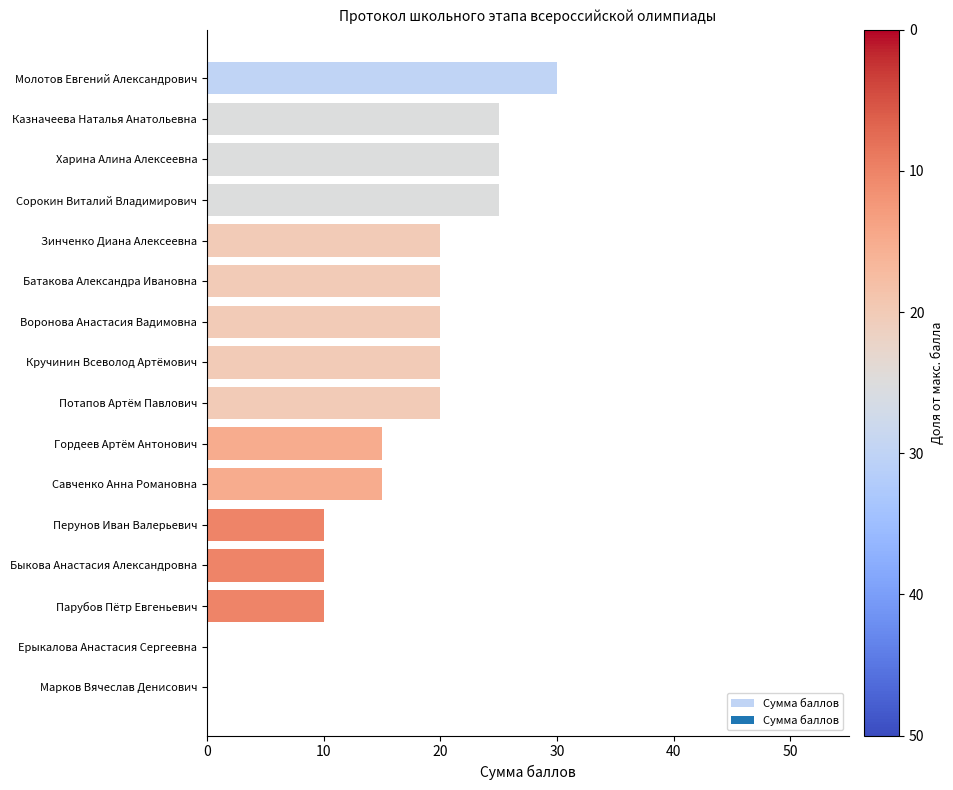

What is the average value?

17